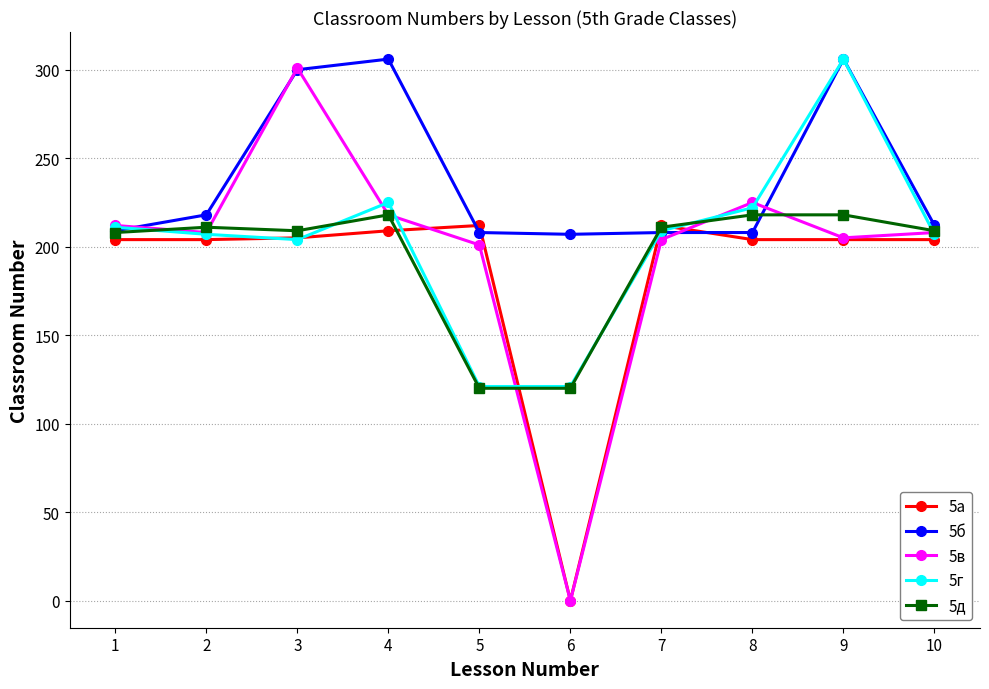

What is the spread (max minus min) of values at 8?

21